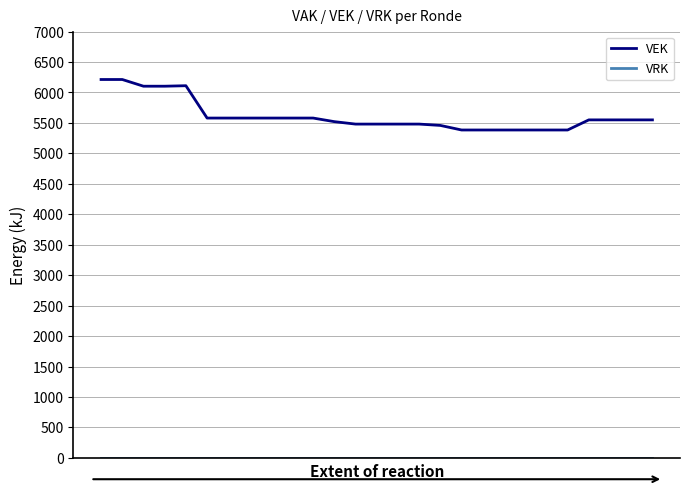

What is the maximum value shown in the chart?

6213